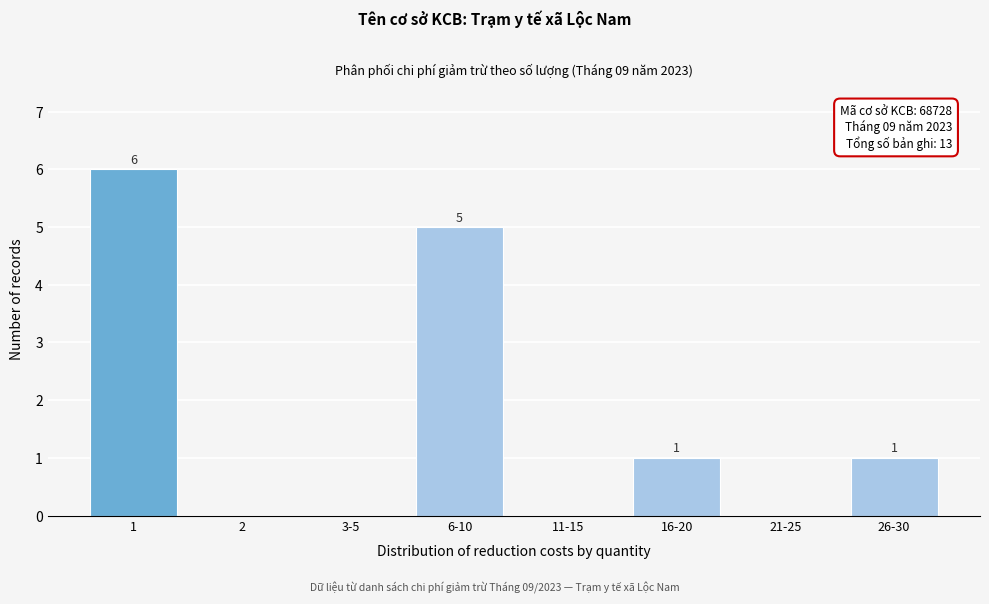

Reading left to right, extract all data points from this chart.

1=6	2=0	3-5=0	6-10=5	11-15=0	16-20=1	21-25=0	26-30=1